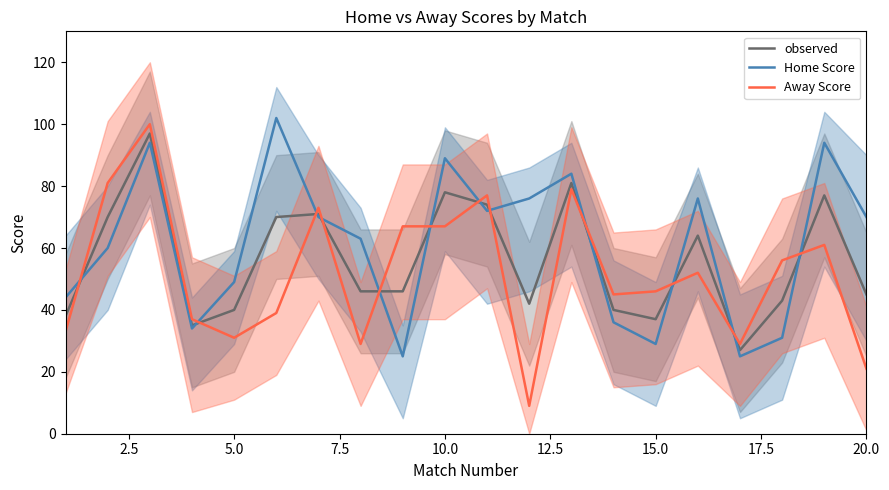

Which series ends up on top after the final intersection of Away Score and observed?

observed